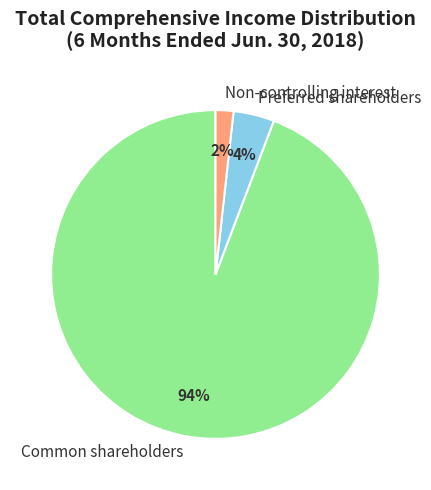

What is the smallest slice in the pie chart?

Non-controlling interest